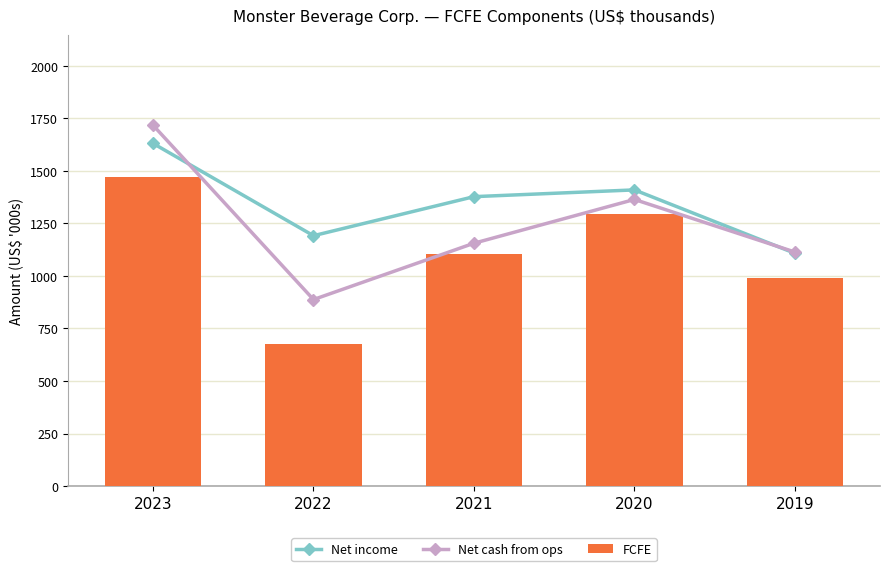

Rank the categories by Net cash from ops value from lowest to highest.

2022, 2019, 2021, 2020, 2023